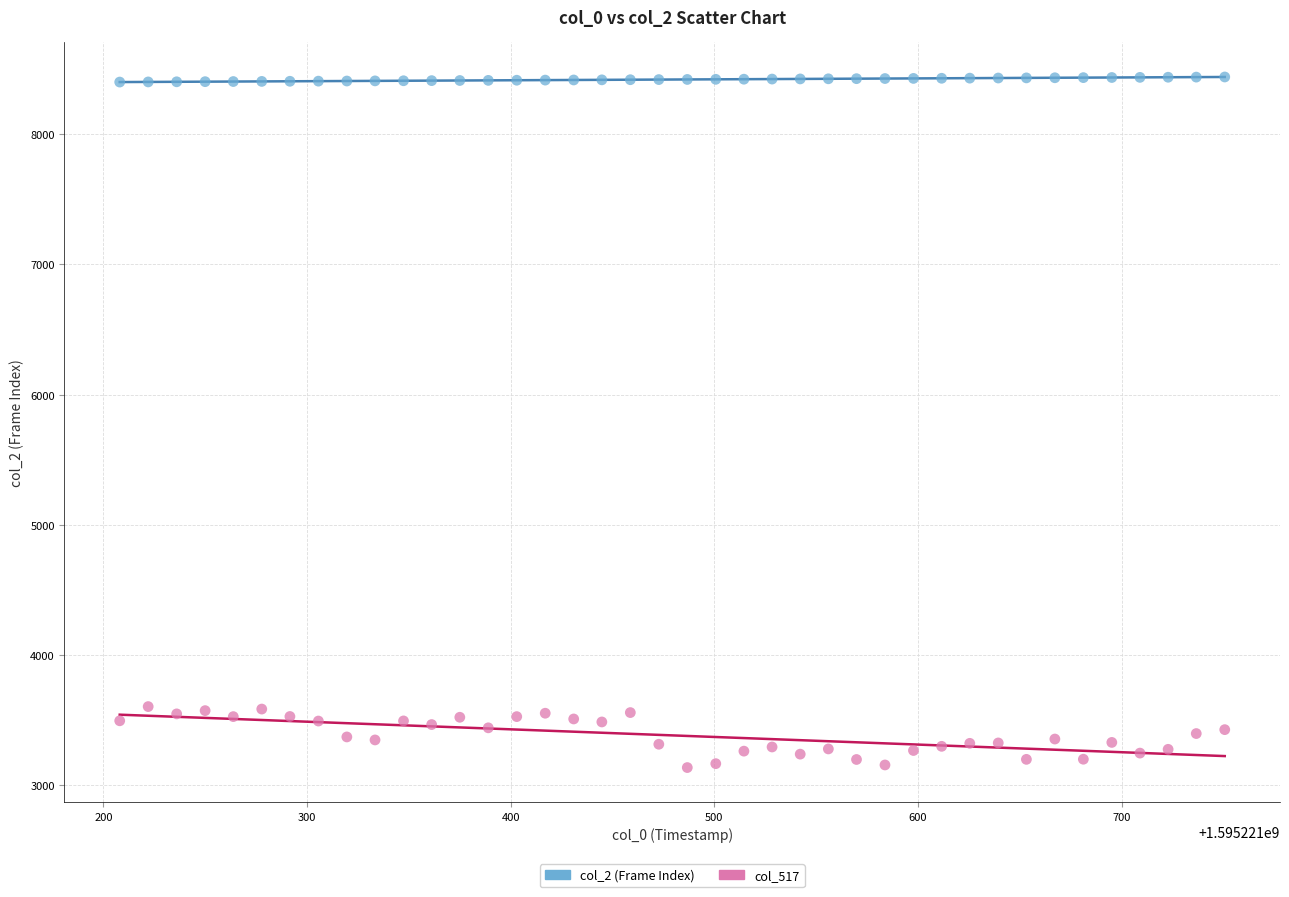

Across all data points, what is the range of Y values (max minus min)?

5300